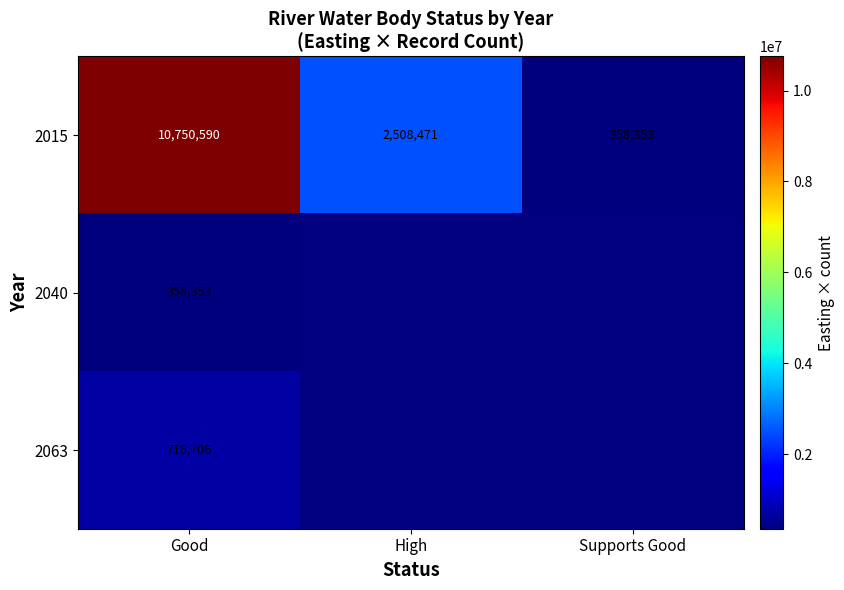

Rank the categories by 2015 value from lowest to highest.

Supports Good, High, Good